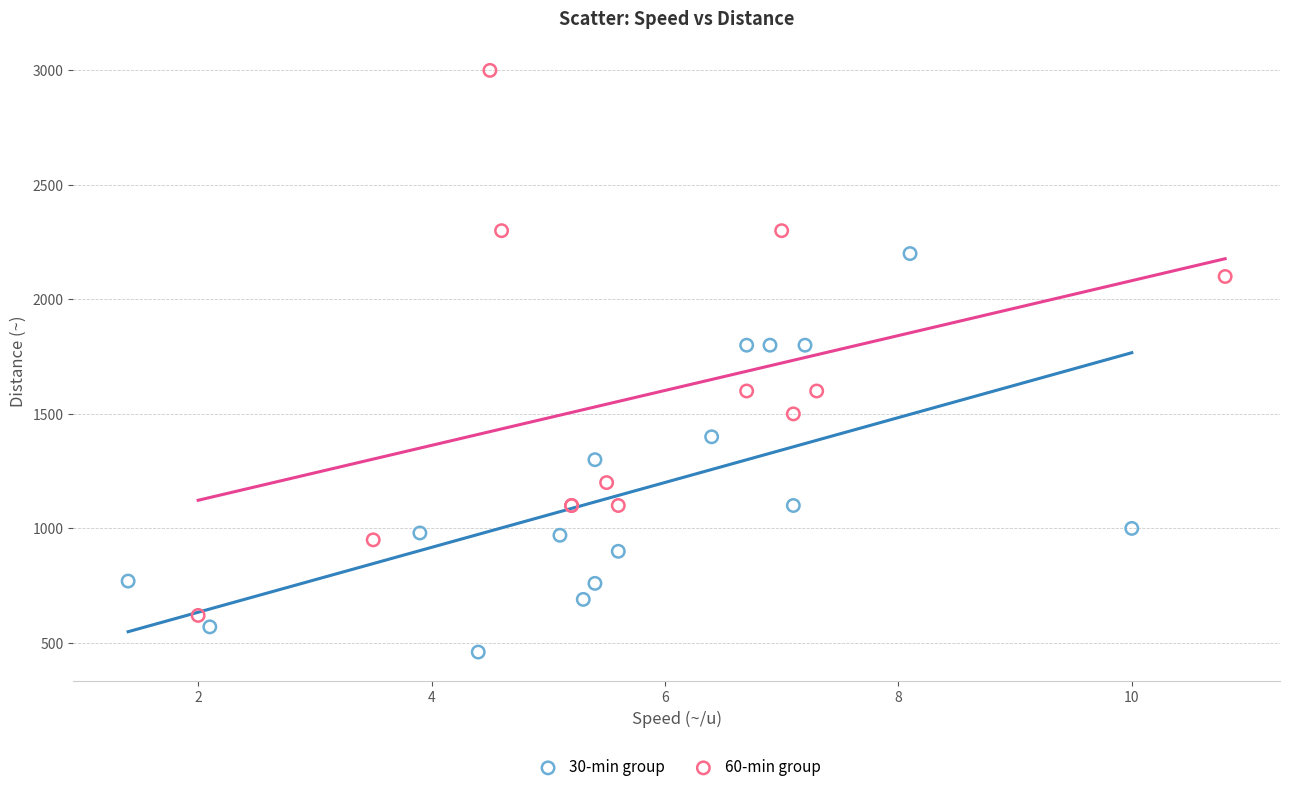

Which series contains the lowest Y value?

30-min group